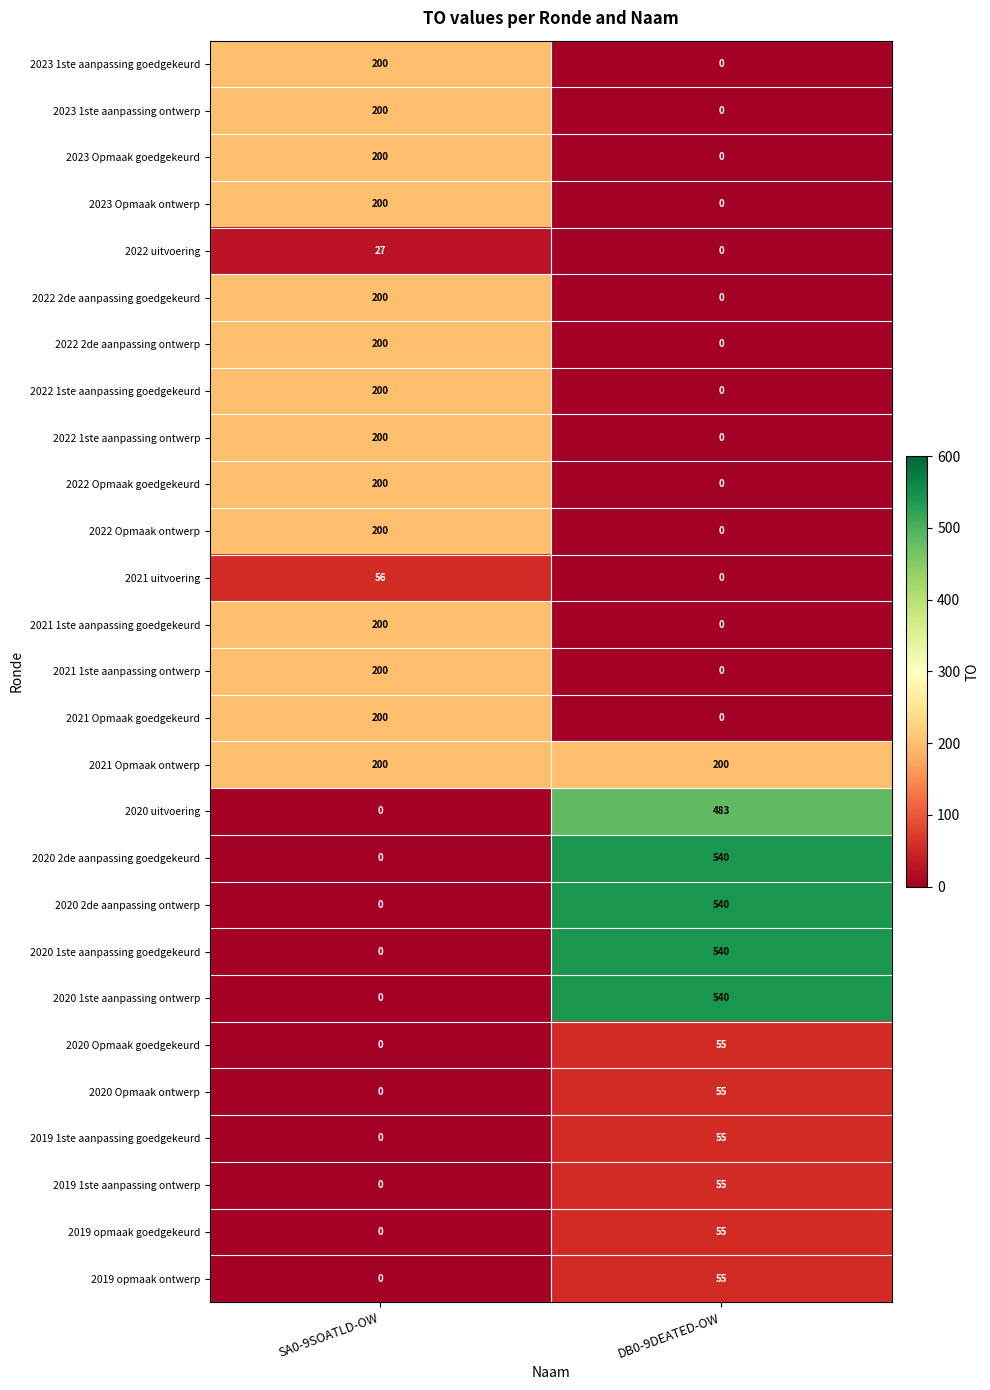

At which category is the sum across all series the highest?

DB0-9DEATED-OW